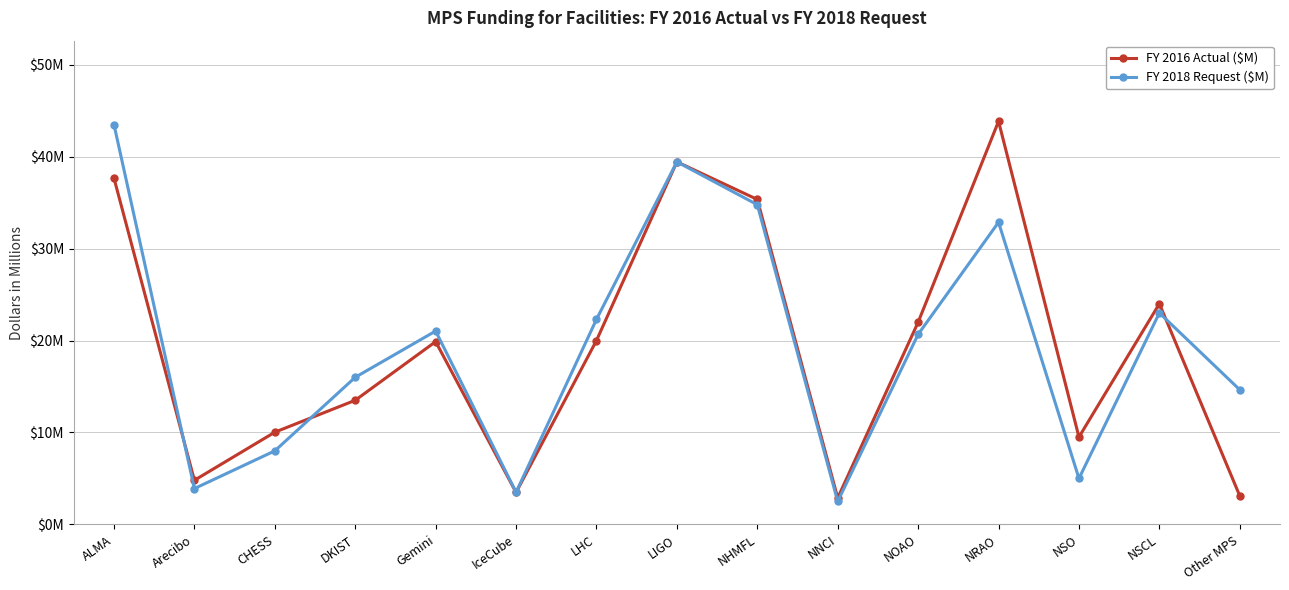

Does the chart have visible grid lines?

Yes